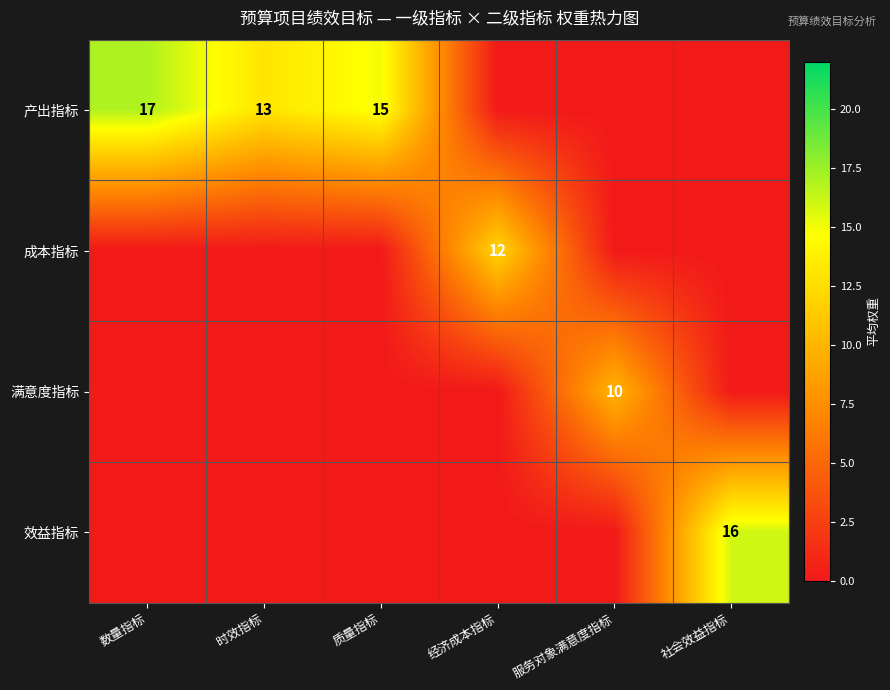

Is it true that 产出指标 equals 20 at 质量指标?

False